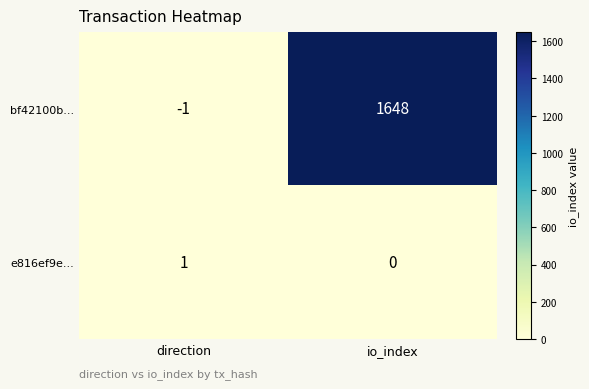

What is the spread (max minus min) of values at direction?

2